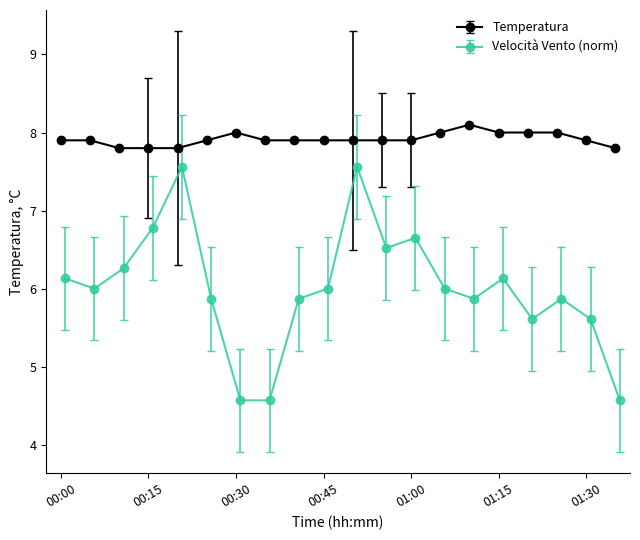

What is the label of the 12th point from the left?

00:55